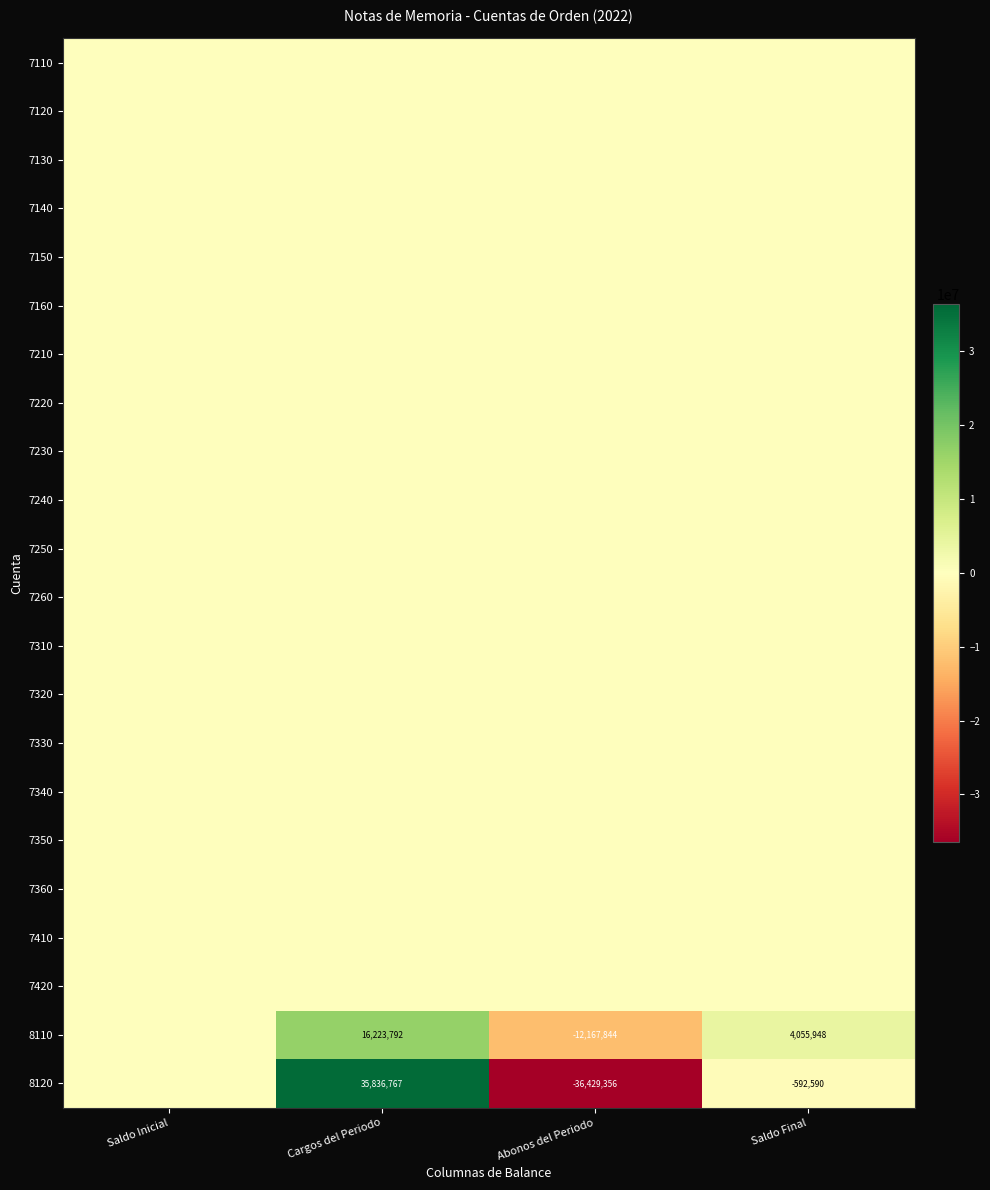

Between Cargos del Periodo and Abonos del Periodo, which series saw the biggest shift?

8120